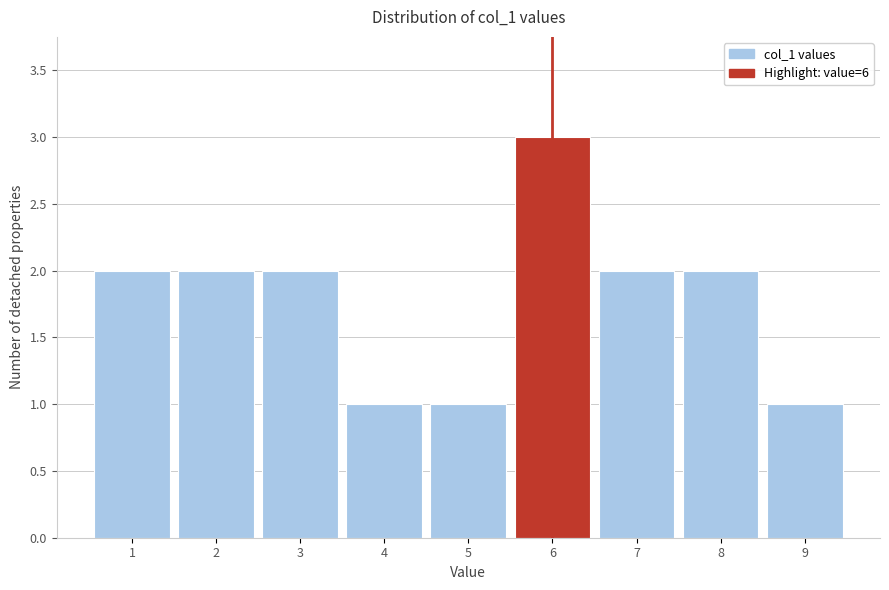

Which range on the x-axis has the tallest bar?

5.5 to 6.5